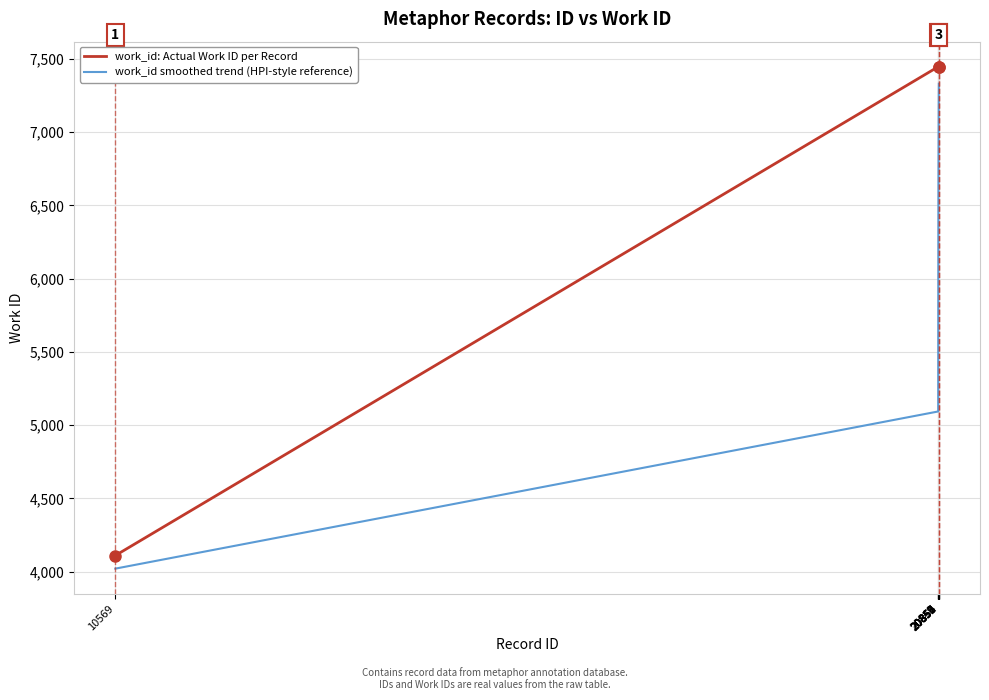

Reading right to left, list all the values displayed in this chart.

work_id: Actual Work ID per Record: 7447.0	7447.0	7447.0	7447.0	7447.0	7447.0	7447.0	7447.0	7447.0	4110.0
work_id smoothed trend (HPI-style reference): 7331.0	7251.6	7153.4	6975.3	6836.2	6623.6	6319.9	5822.7	5093.5	4020.5